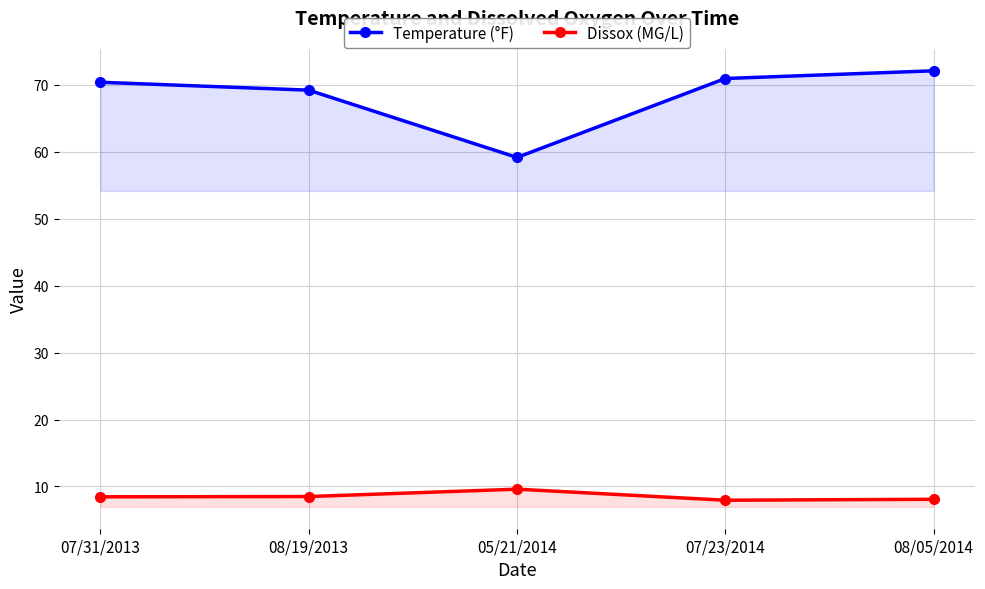

Which category has the highest value in the Temperature (°F) series?

08/05/2014